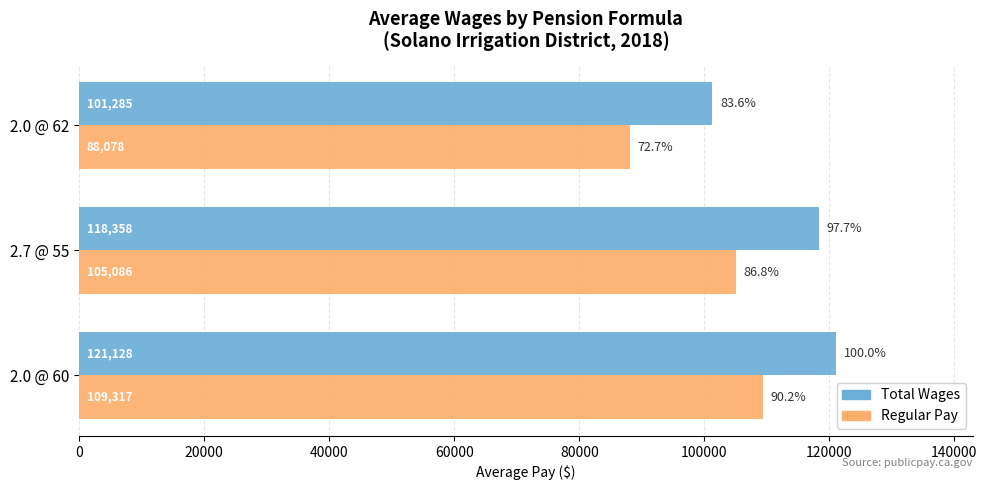

What is the difference between the highest and lowest values at 2.7 @ 55?

13272